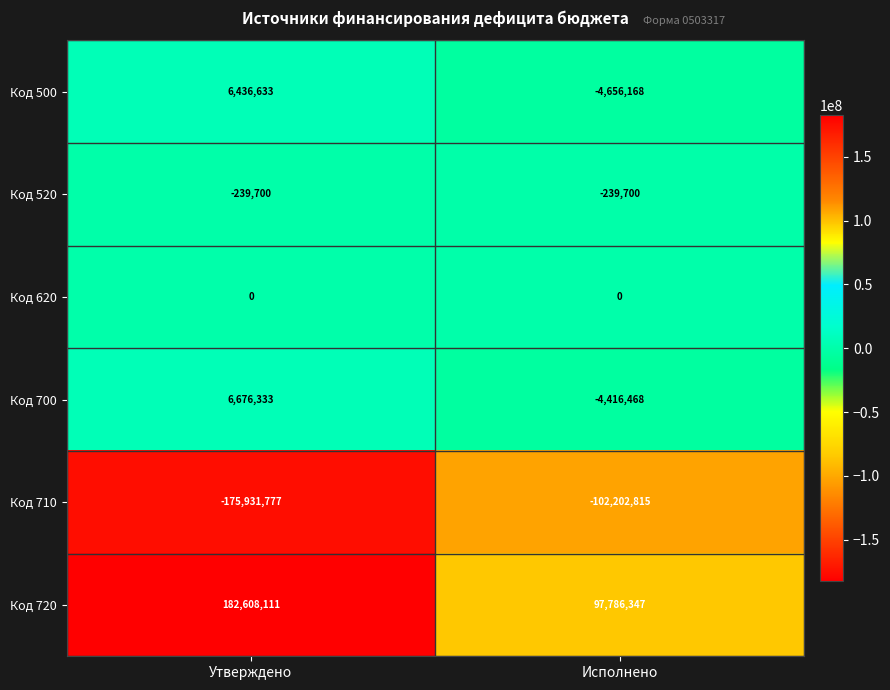

Which series has the largest total across all categories?

Код 720